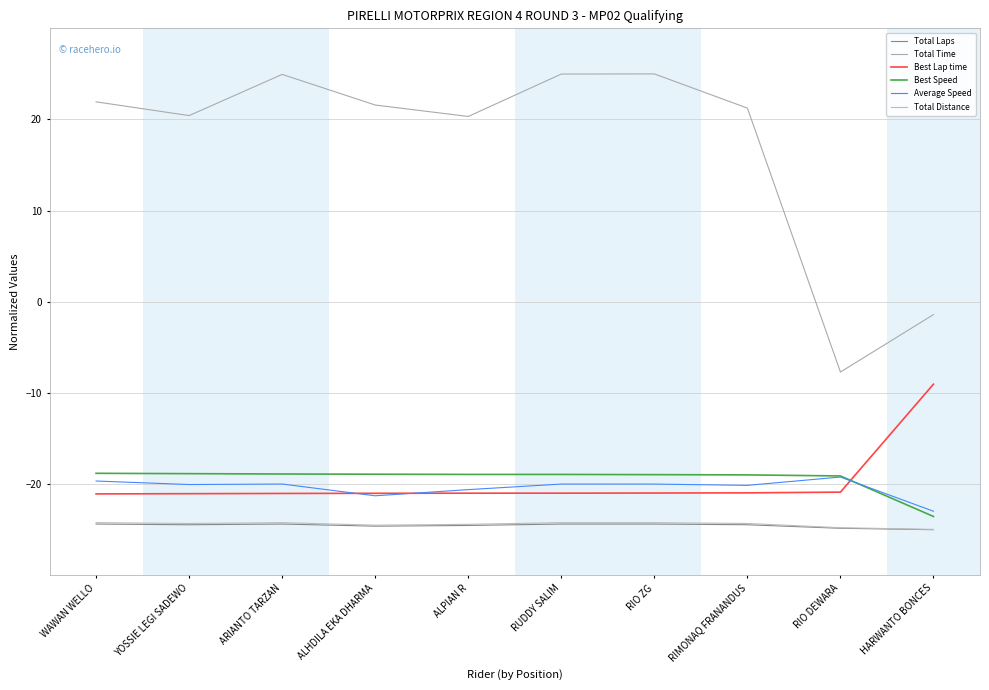

How many distinct data groups are displayed?

6